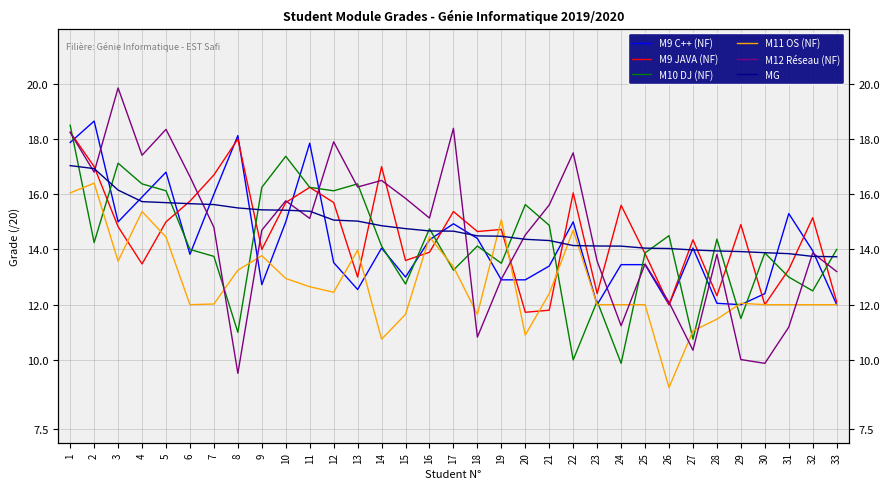

At which category does M9 C++ (NF) reach its first local valley?

3